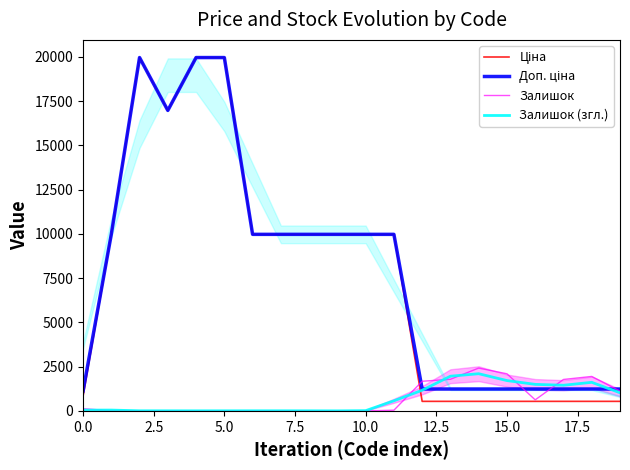

List the series in order of their peak value, lowest first.

Залишок (згл.), Залишок, Ціна, Доп. ціна